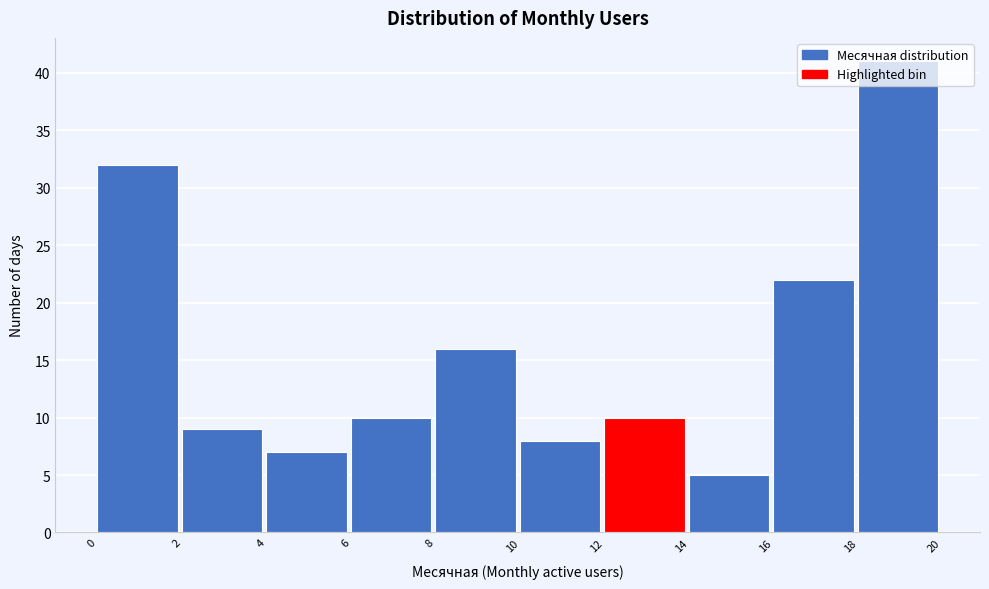

Reading left to right, transcribe this chart: for each bar, give the range it covers on the x-axis and its height. The values are not printed on the chart, so give them approximately, as read against the axis.

0 to 2: 32
2 to 4: 9
4 to 6: 7
6 to 8: 10
8 to 10: 16
10 to 12: 8
12 to 14: 10
14 to 16: 5
16 to 18: 22
18 to 20: 41